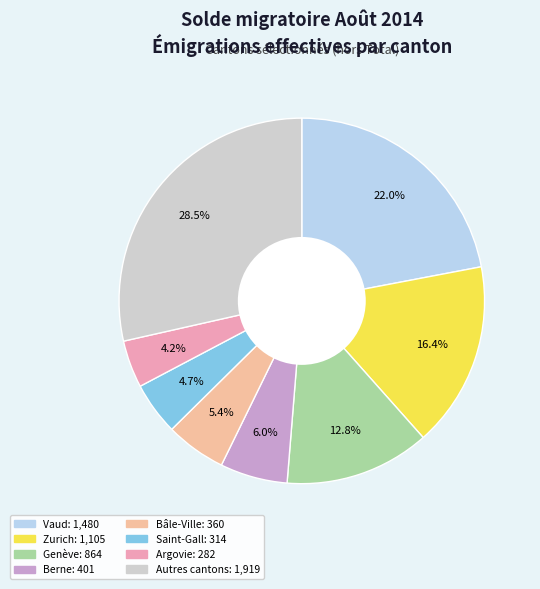

Count the number of slices in the pie.

8